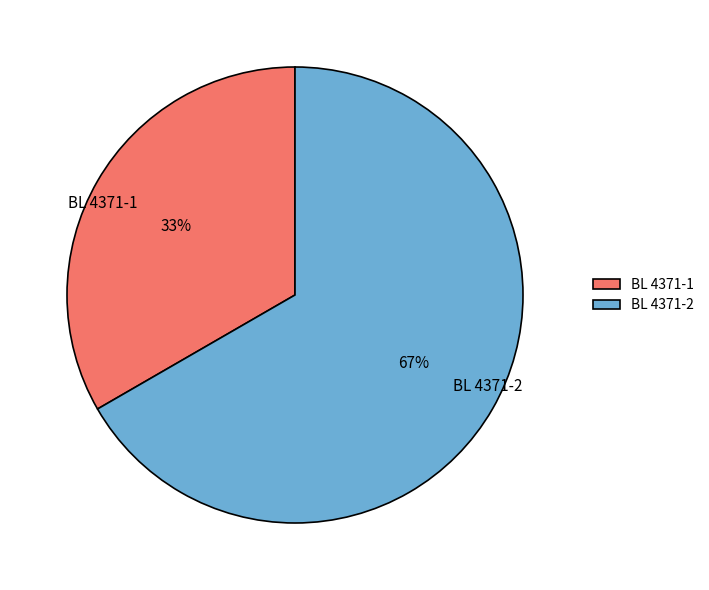

To the nearest percent, what is the combined percentage of BL 4371-2 and BL 4371-1?

100%